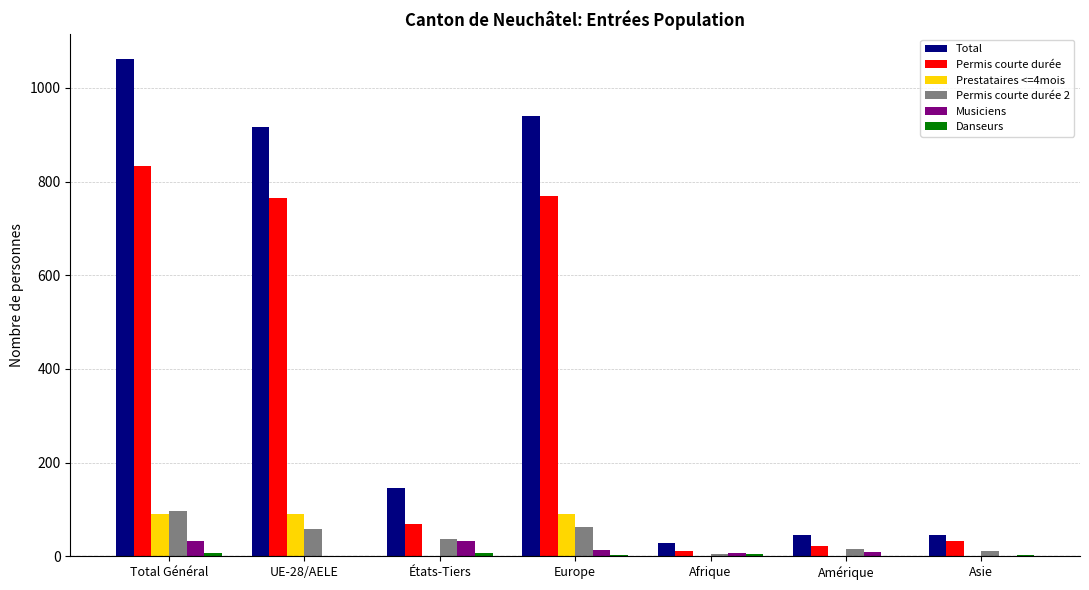

The value of Total at Afrique is 28. True or false?

True